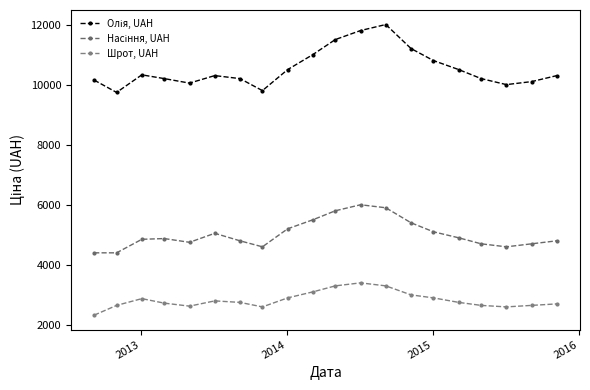

How many categories are shown in the chart?

20